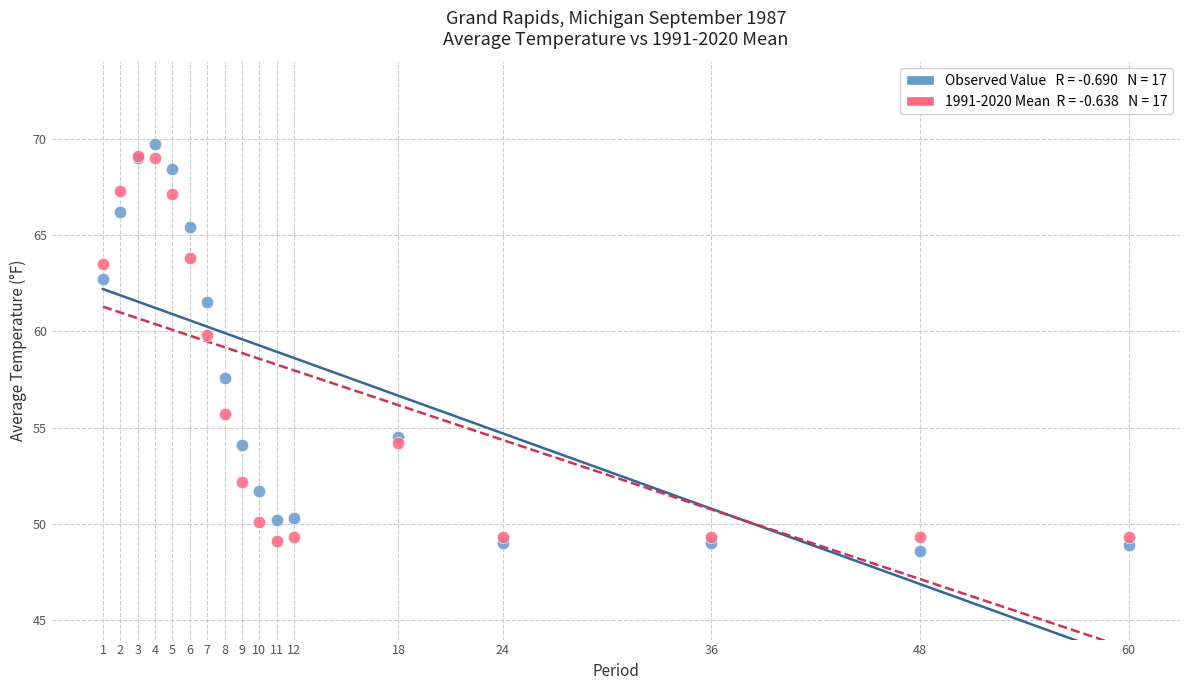

Across all series, what Y value is closest to 59?

59.8